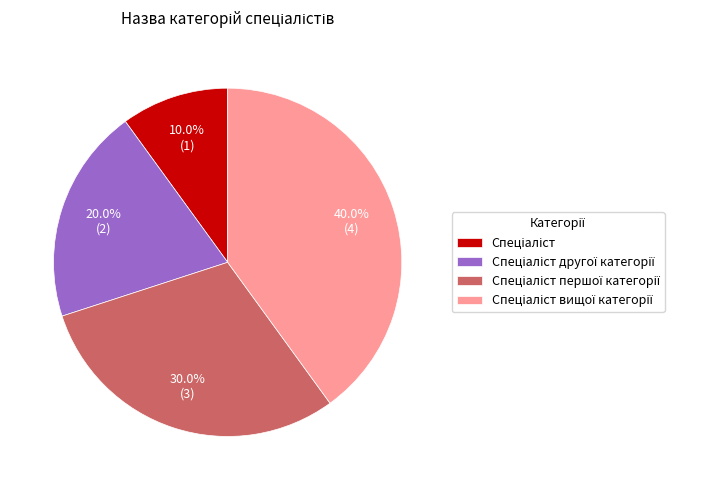

How many segments does this pie chart have?

4